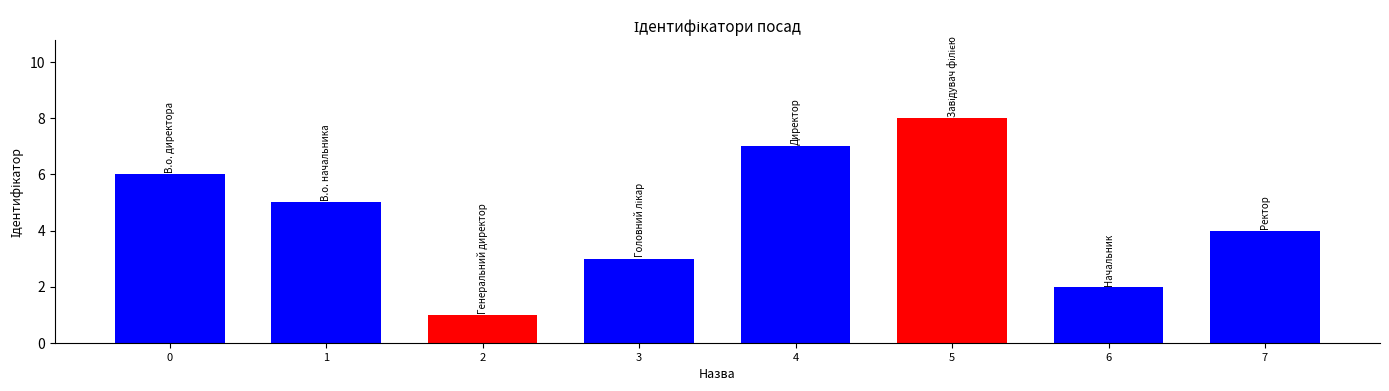

Rank the categories by value from lowest to highest.

2, 6, 3, 7, 1, 0, 4, 5